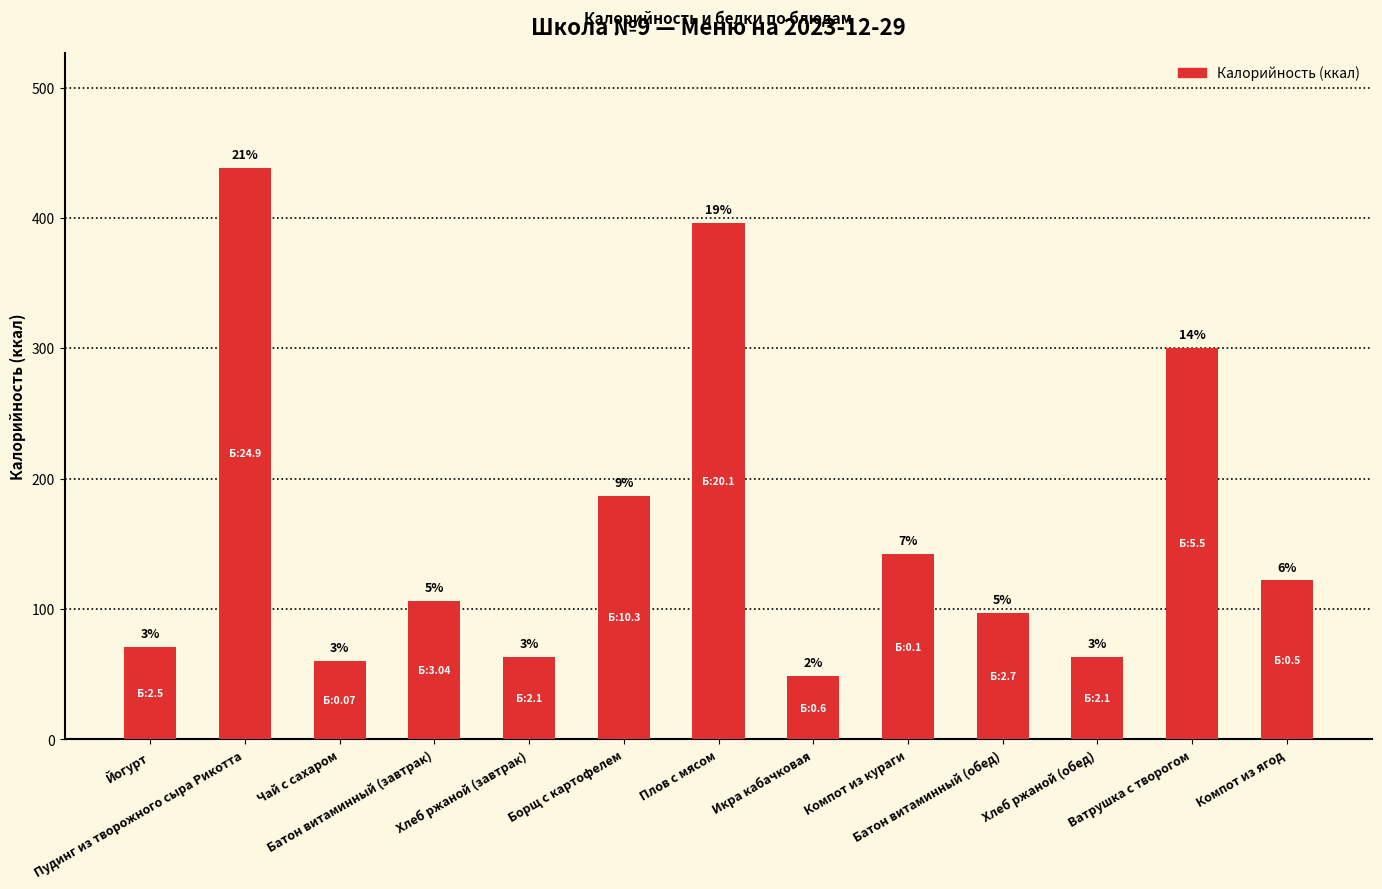

What is the difference between the maximum and minimum values?

390.1